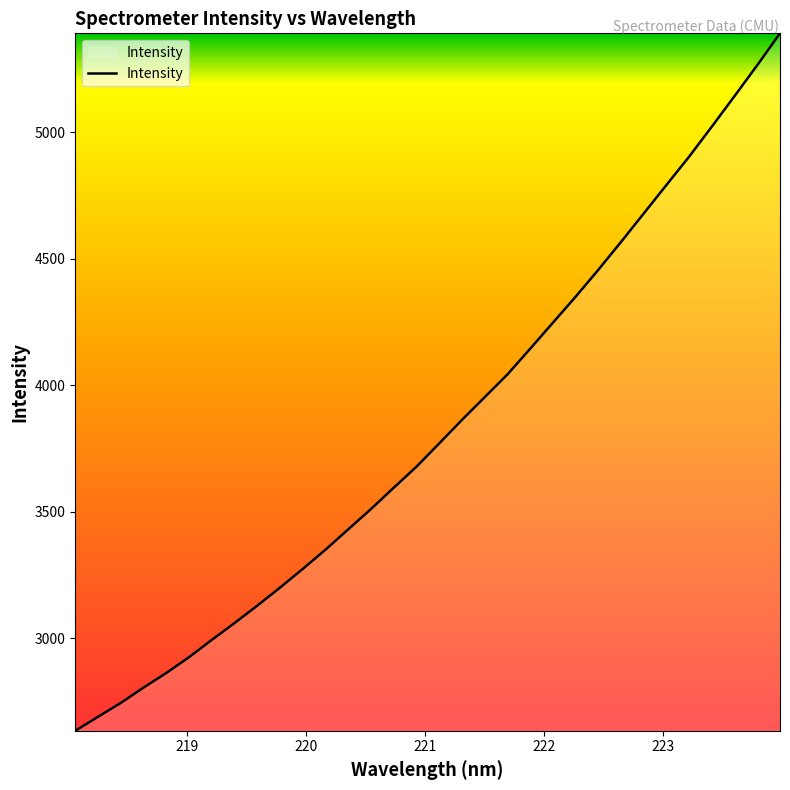

Reading left to right, extract all data points from this chart.

2633.8	2689.1	2743.9	2804.6	2862.3	2924.8	2993.1	3059.7	3128.5	3199.9	3273.8	3349.8	3430.4	3510.5	3594.9	3677.8	3769.9	3862.8	3952.6	4042.4	4144.1	4246.8	4349.5	4456.1	4566.3	4678.9	4791.6	4903.8	5022.4	5143.2	5265.4	5391.1